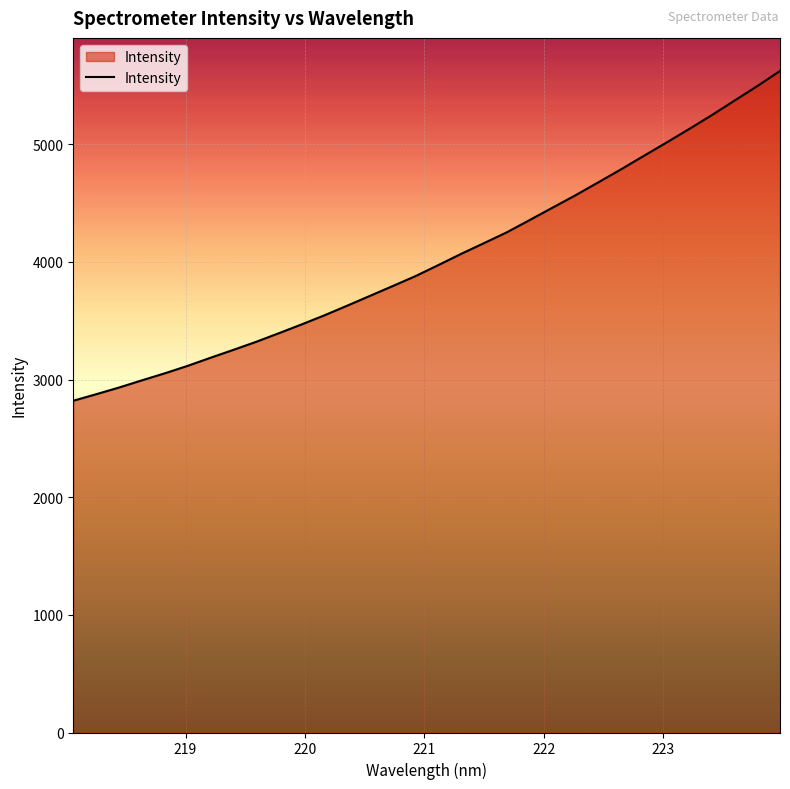

What is the smallest value displayed?

2820.3